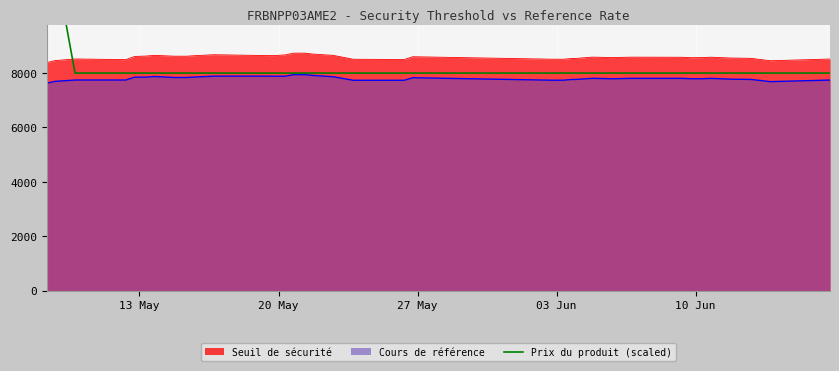

What is the average value?

8205